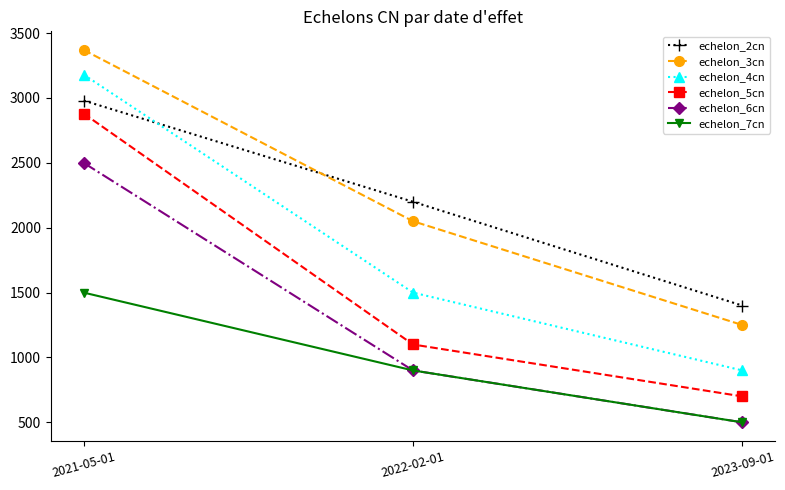

What is the difference between the second highest and minimum values in the echelon_3cn series?

800